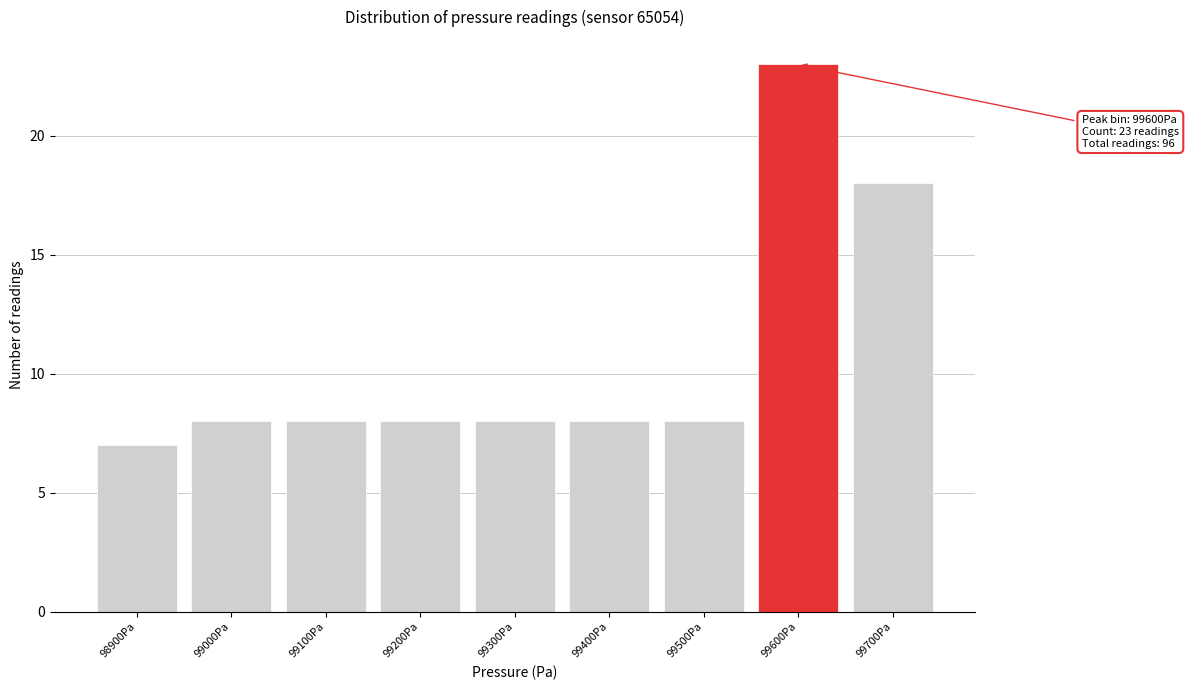

Reading left to right, list all the values displayed in this chart.

98900Pa=7	99000Pa=8	99100Pa=8	99200Pa=8	99300Pa=8	99400Pa=8	99500Pa=8	99600Pa=23	99700Pa=18